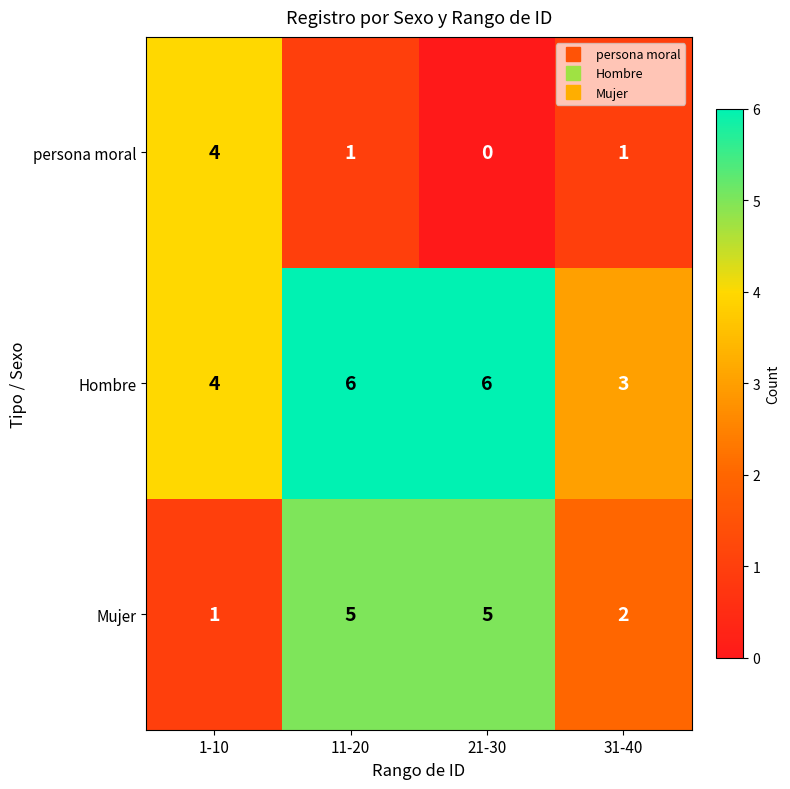

Count the number of categories in the chart.

4